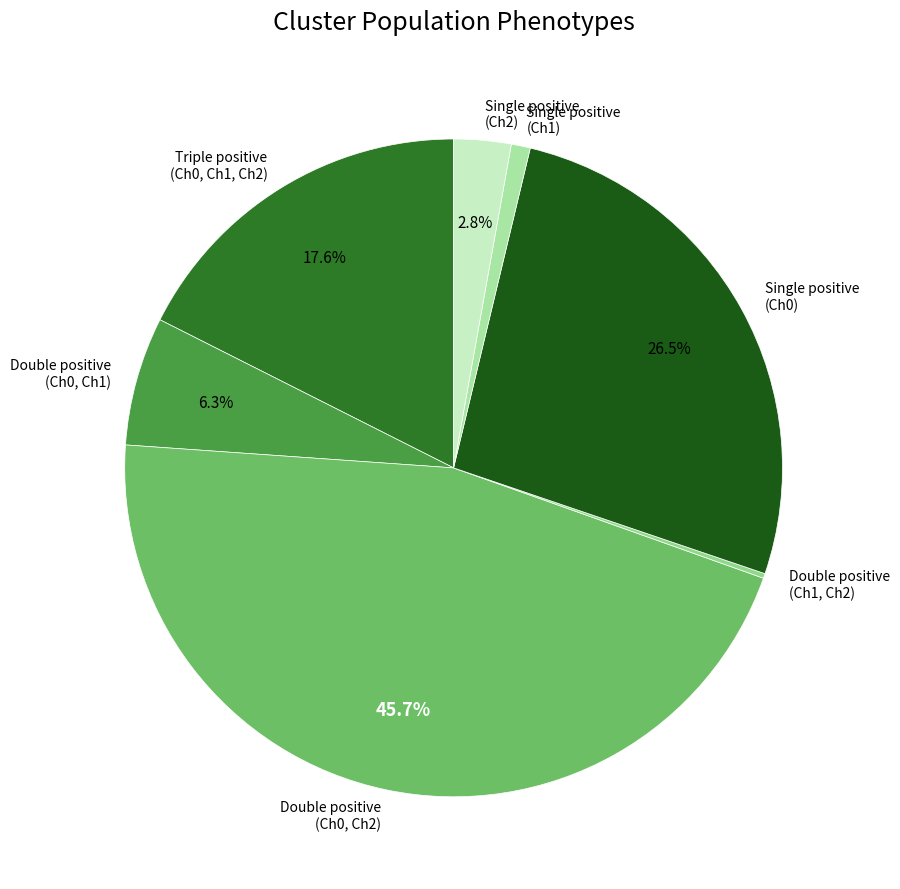

What percentage do Double positive (Ch0, Ch1) and Double positive (Ch0, Ch2) together represent?

52.0%